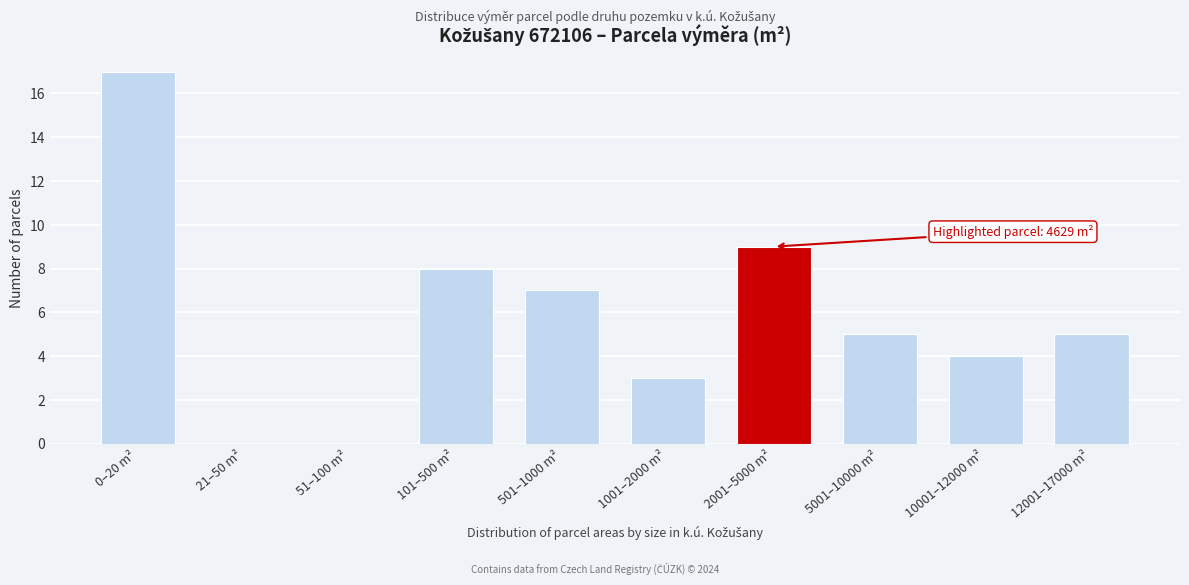

Reading left to right, list all the values displayed in this chart.

0–20 m²=17	21–50 m²=0	51–100 m²=0	101–500 m²=8	501–1000 m²=7	1001–2000 m²=3	2001–5000 m²=9	5001–10000 m²=5	10001–12000 m²=4	12001–17000 m²=5